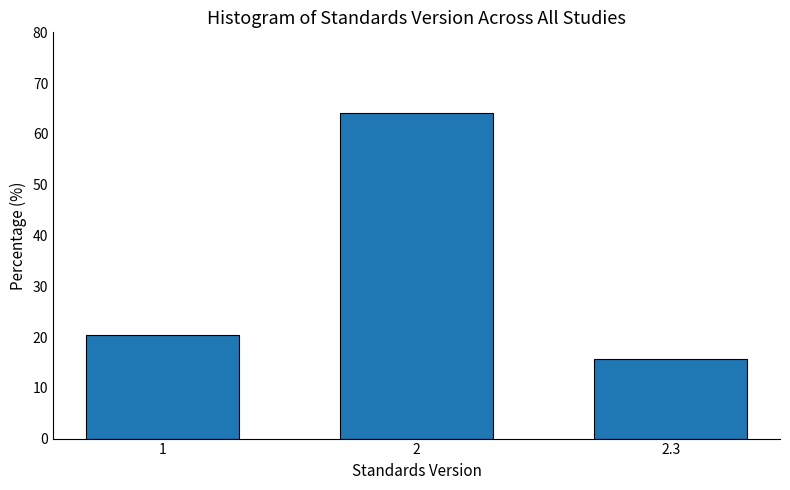

Reading left to right, list all the values displayed in this chart.

1=20.3	2=64.1	2.3=15.6